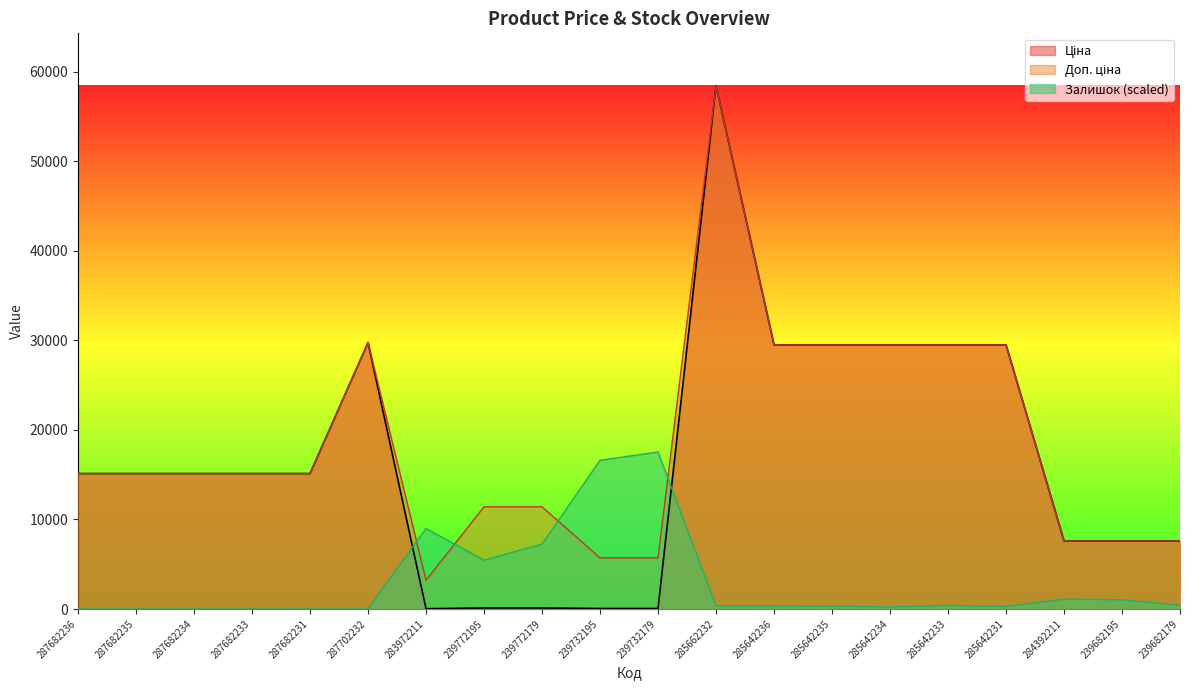

After their last crossing, which series has the higher values: Залишок or Доп. ціна?

Доп. ціна